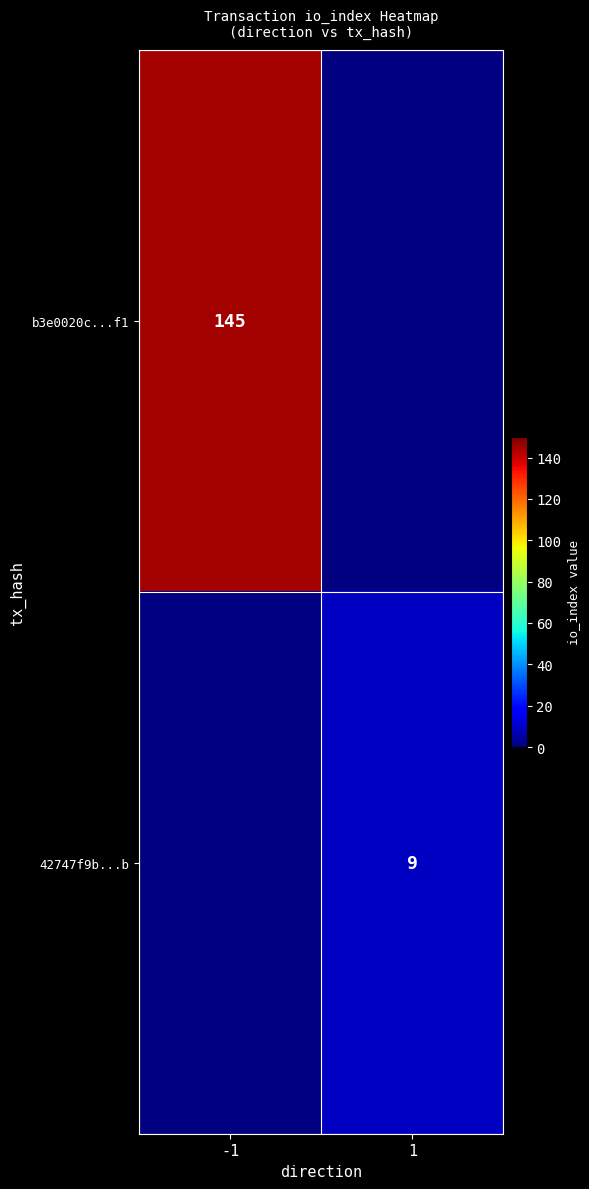

The b3e0020c...f1 series shows 145 at -1. True or false?

True